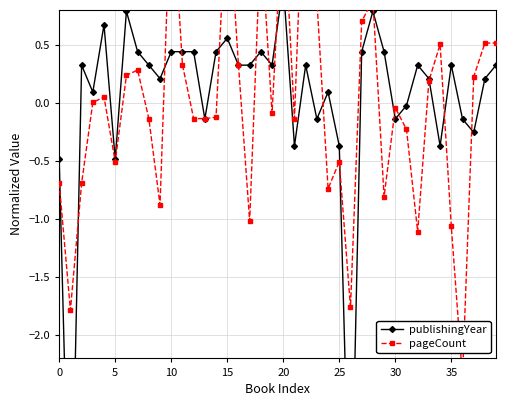

Which has a higher value, 25 or 21?

25